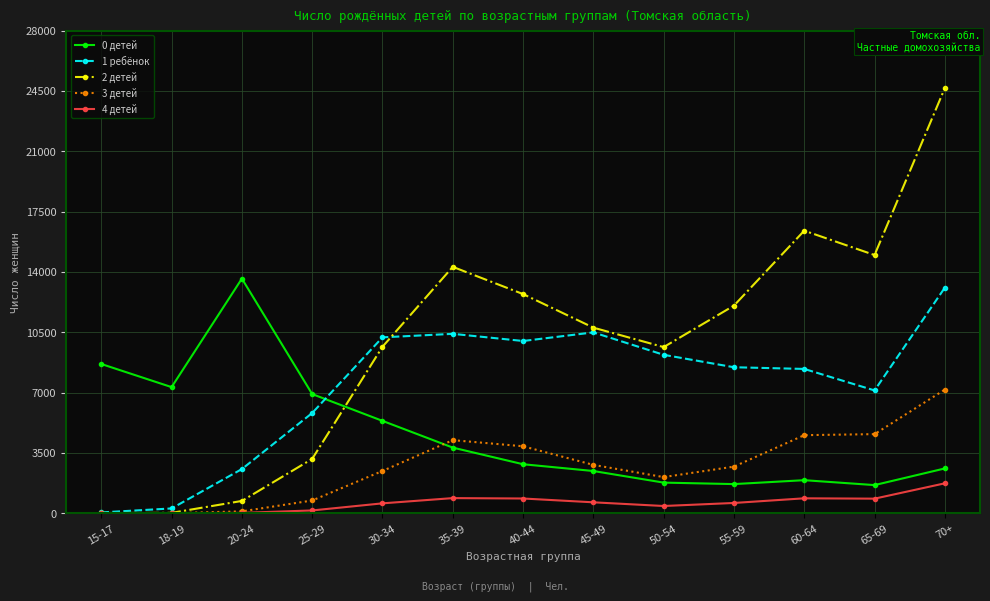

Rank the series by their average value, from highest to lowest.

2 детей, 1 ребёнок, 0 детей, 3 детей, 4 детей